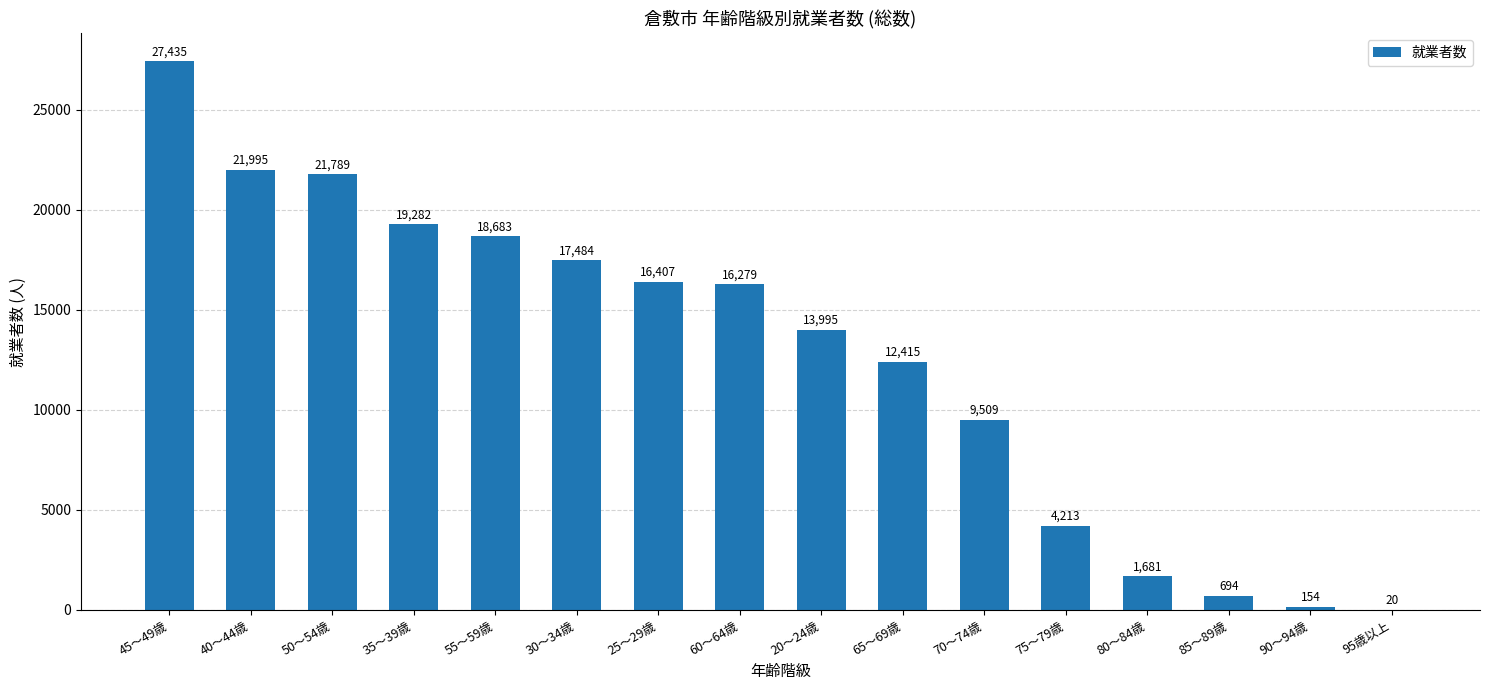

How many distinct data groups are displayed?

1